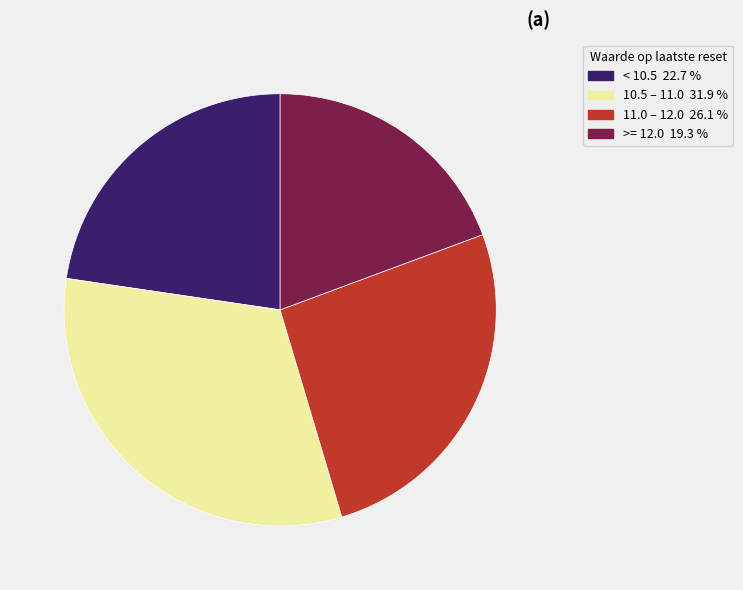

Is there a majority slice in this chart?

No